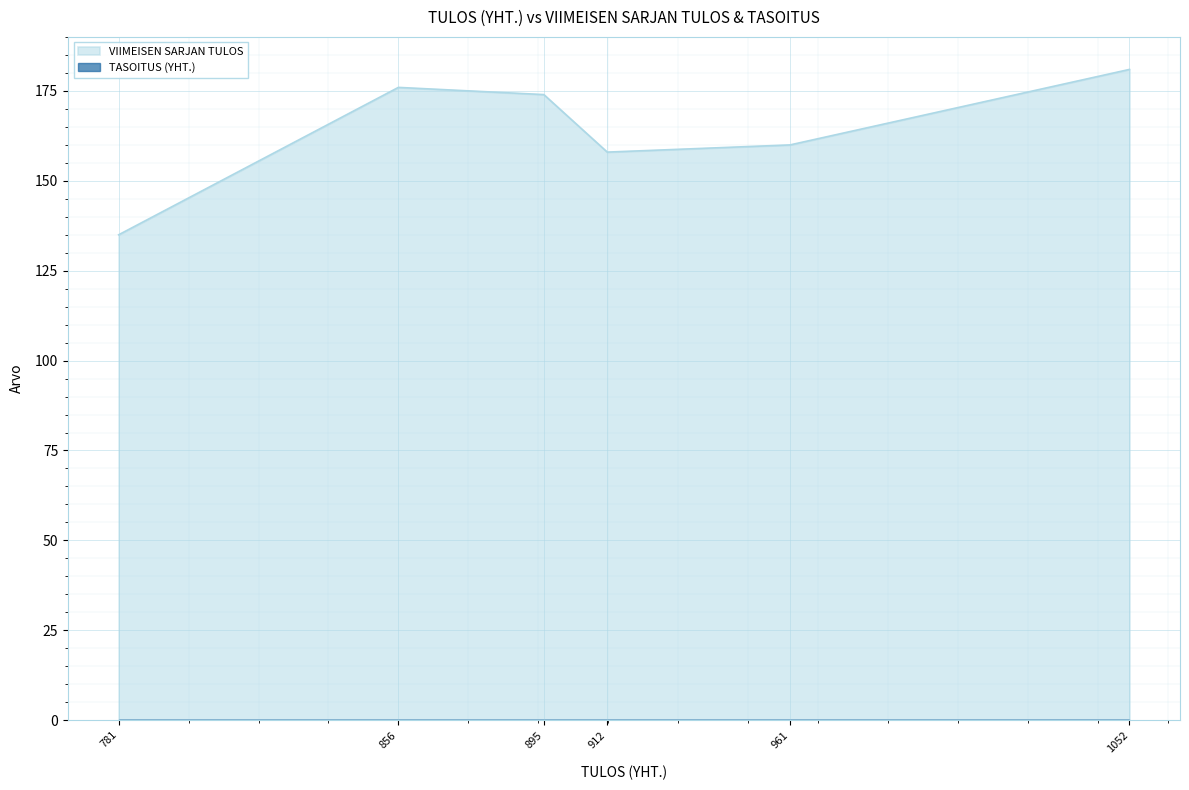

The value of VIIMEISEN SARJAN TULOS at 856 is 176. True or false?

True